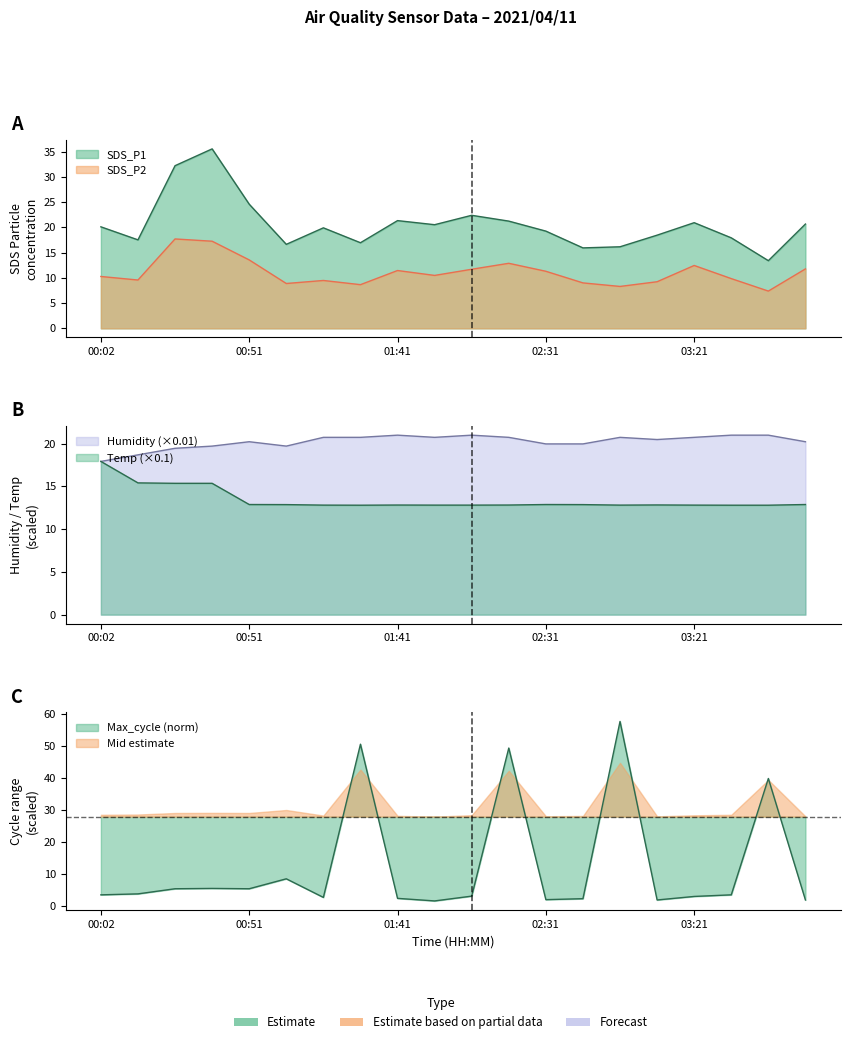

What is the label of the 5th point from the left?

00:51